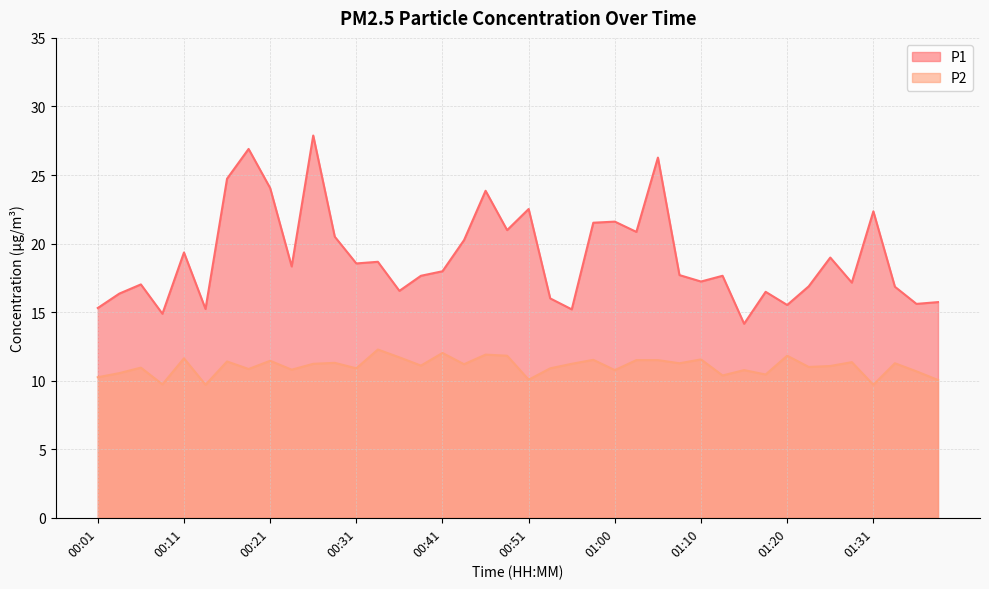

True or false: P1 and P2 cross at least once.

False